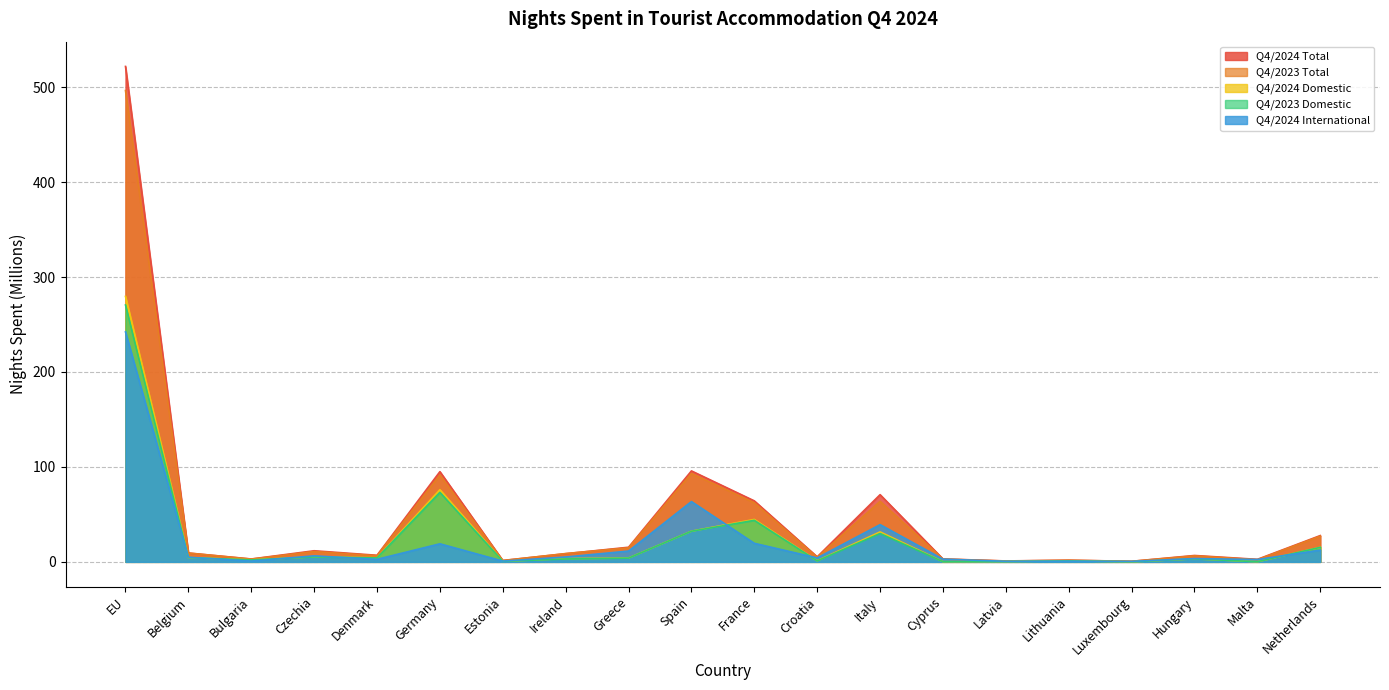

Rank the categories by Q4/2024 Domestic value from highest to lowest.

EU, Germany, France, Spain, Italy, Netherlands, Czechia, Belgium, Denmark, Greece, Ireland, Hungary, Bulgaria, Croatia, Lithuania, Estonia, Latvia, Cyprus, Malta, Luxembourg